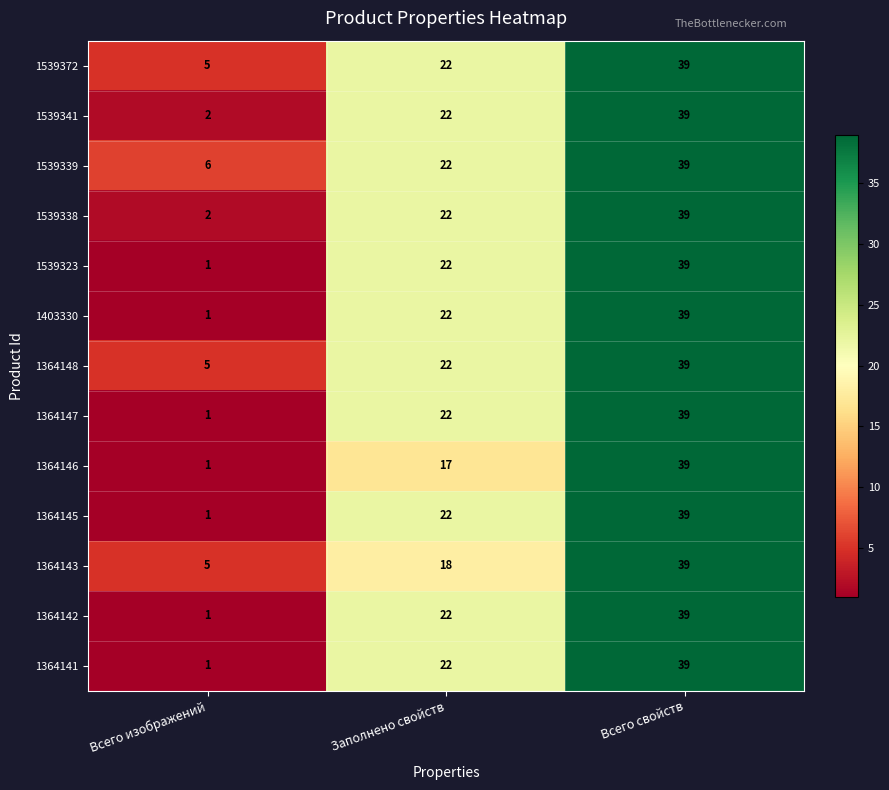

True or false: 1539323 has a value of 0 at Всего изображений.

False